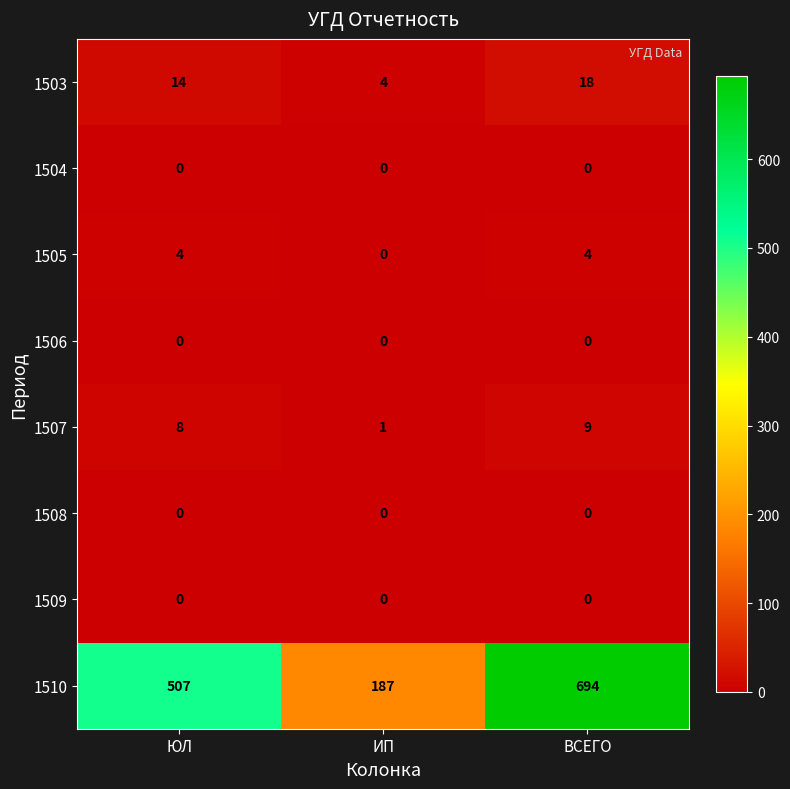

What is the total value across all series at ВСЕГО?

725